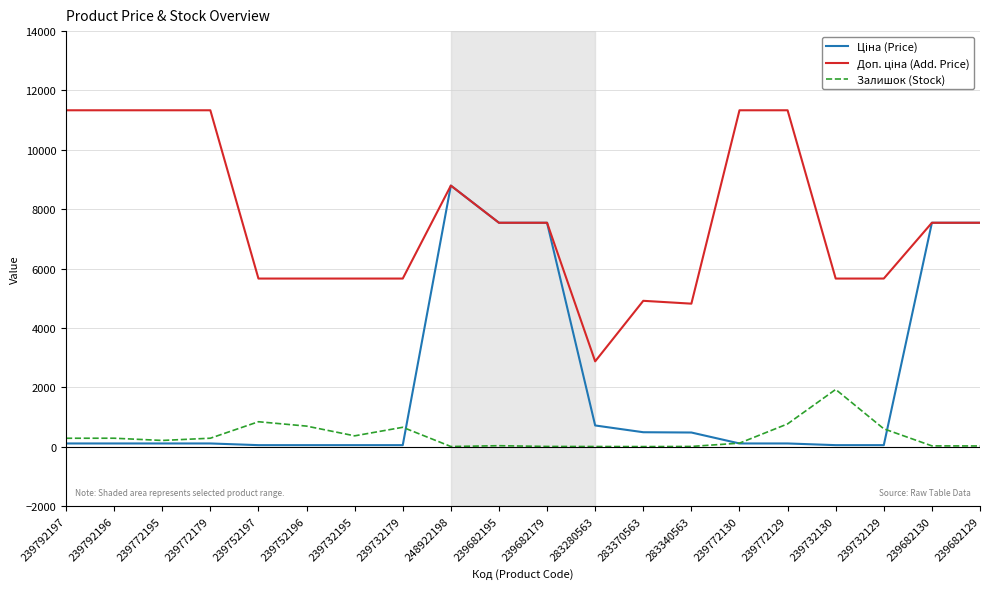

What is the maximum value shown in the chart?

11334.0